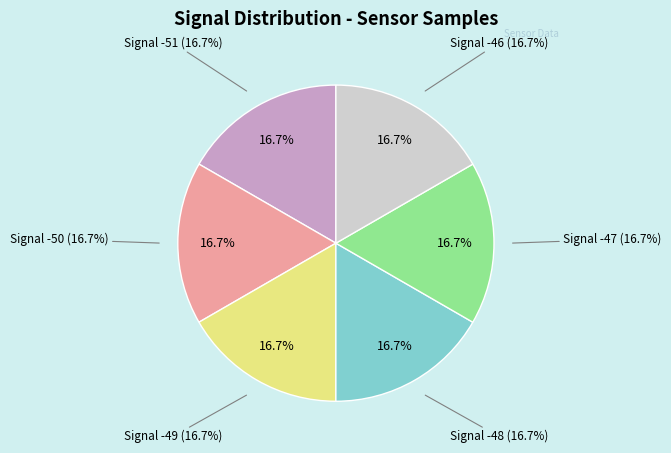

Does any single category account for the majority?

No